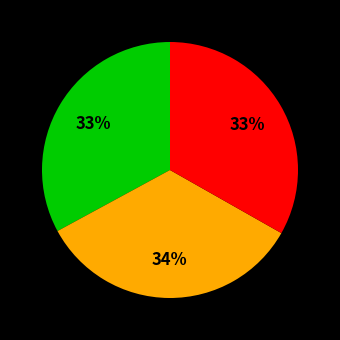

Is there any slice that represents more than half of the pie?

No